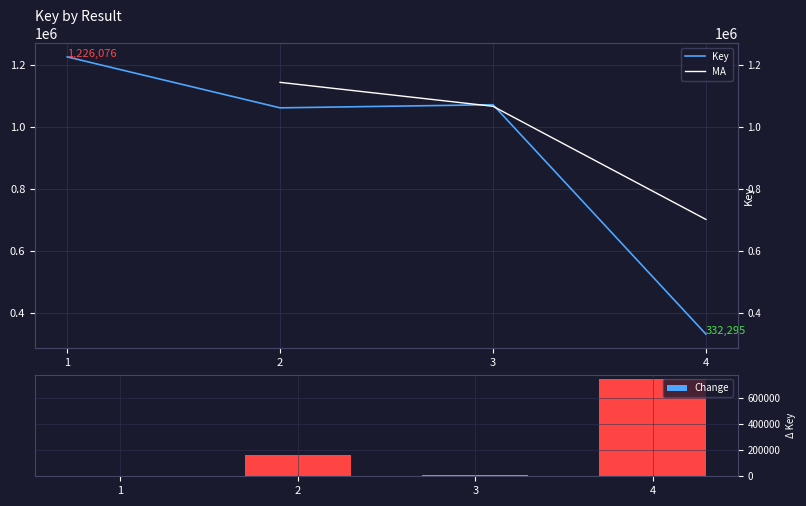

What is the change in value from 2 to 4?

-729414